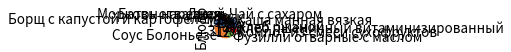

Combined, do Фузилли отварные с маслом and Каша манная вязкая account for over 50%?

No